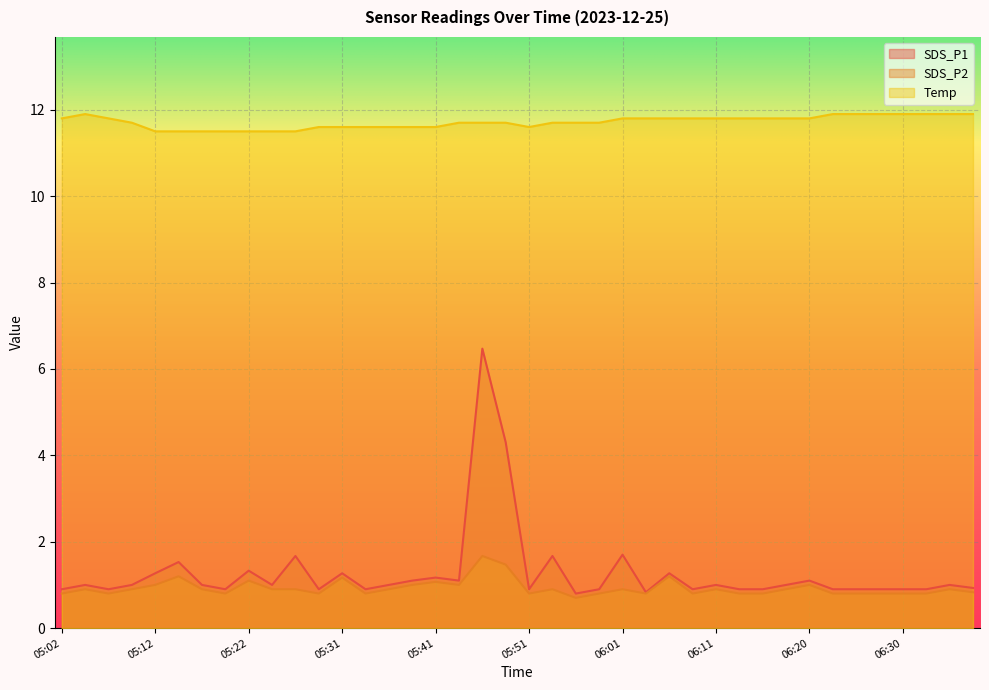

At how many categories does at least one series exceed 4?

40